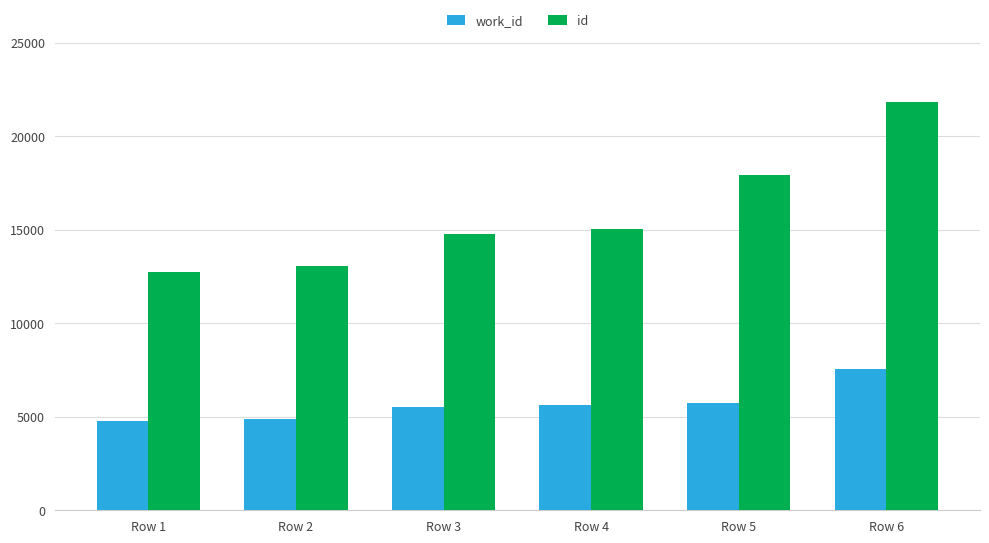

The value of id at Row 2 is 5909. True or false?

False